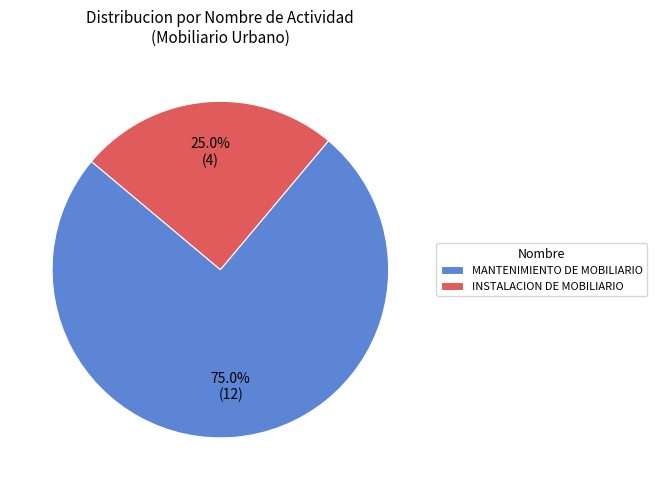

What portion of the pie excludes MANTENIMIENTO DE MOBILIARIO?

25.0%